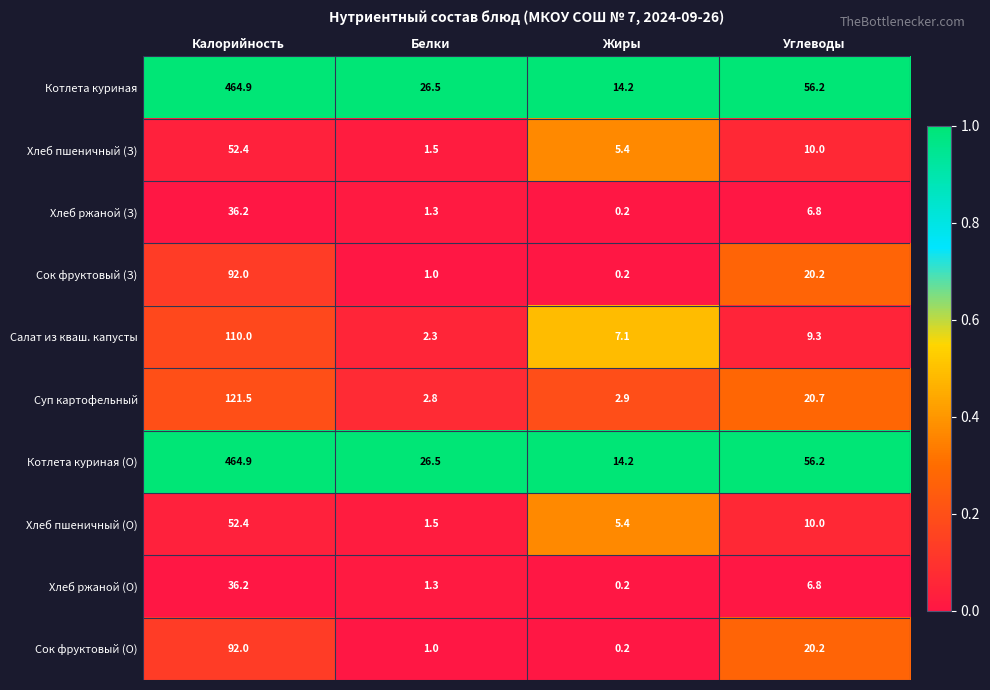

What is the greatest value displayed?

464.9